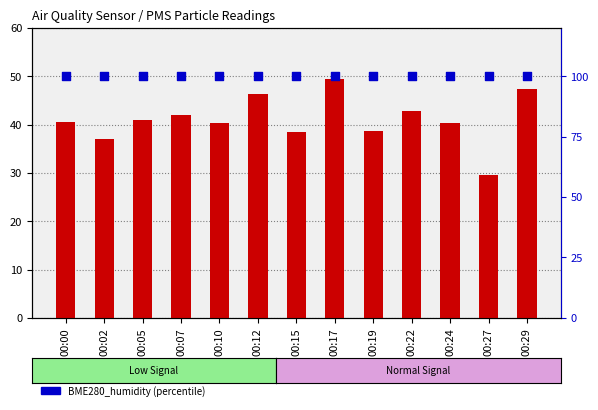

At how many categories does at least one series exceed 52?

13